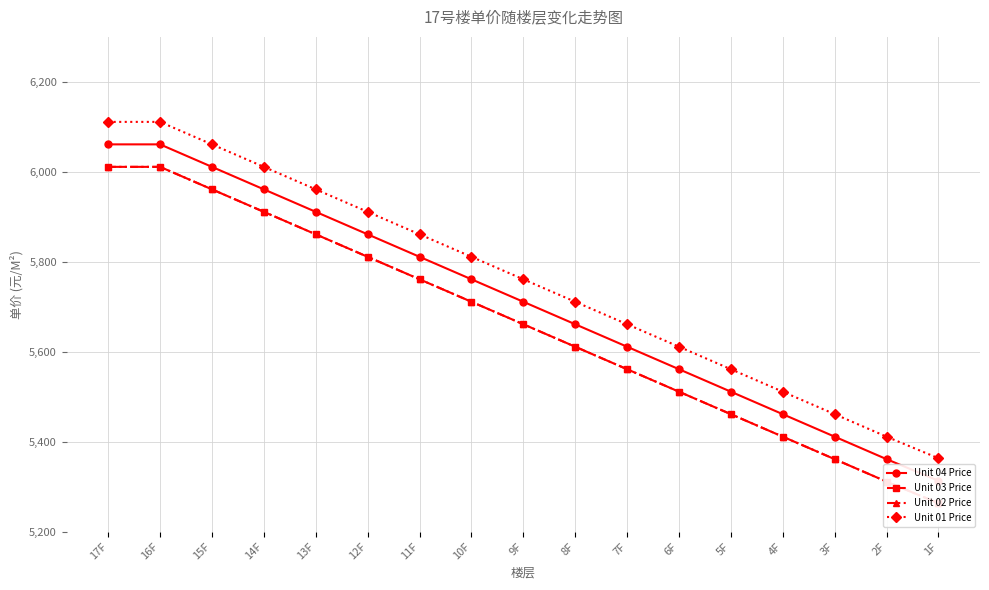

What are all the series names shown in the legend?

Unit 04 Price, Unit 03 Price, Unit 02 Price, Unit 01 Price